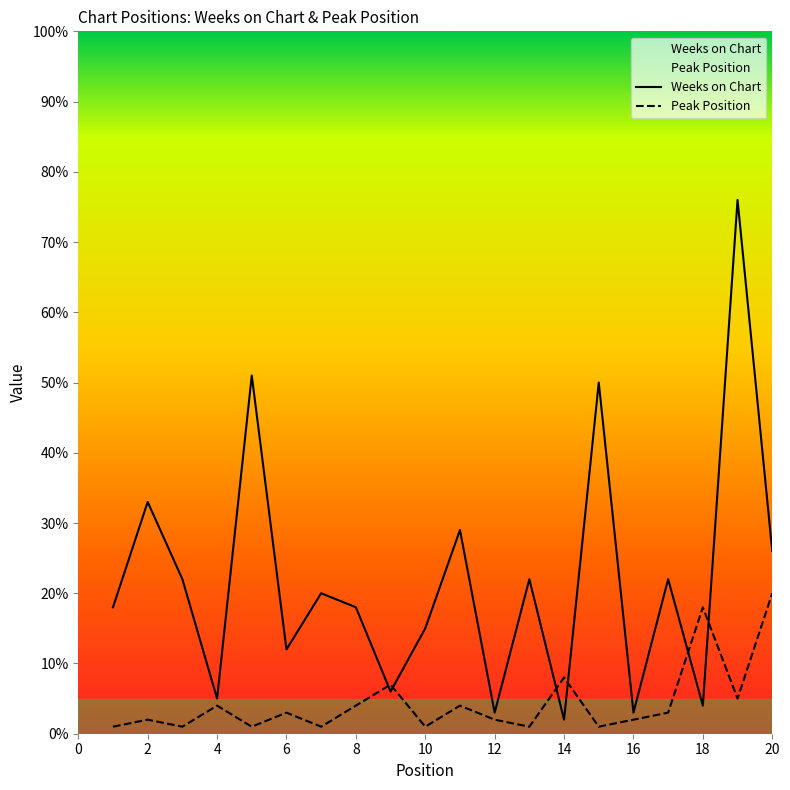

Reading right to left, transcribe all the data shown in this chart.

Weeks on Chart: 26	76	4	22	3	50	2	22	3	29	15	6	18	20	12	51	5	22	33	18
Peak Position: 20	5	18	3	2	1	8	1	2	4	1	7	4	1	3	1	4	1	2	1